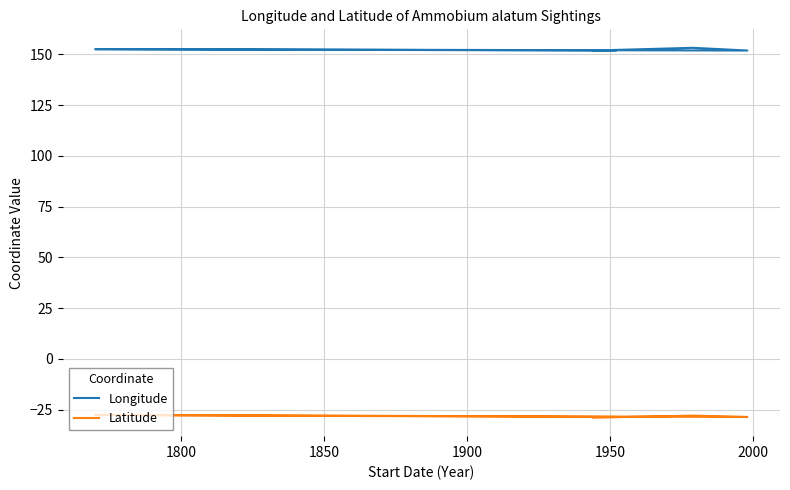

True or false: Longitude has a value of 152.6 at 1900.

True